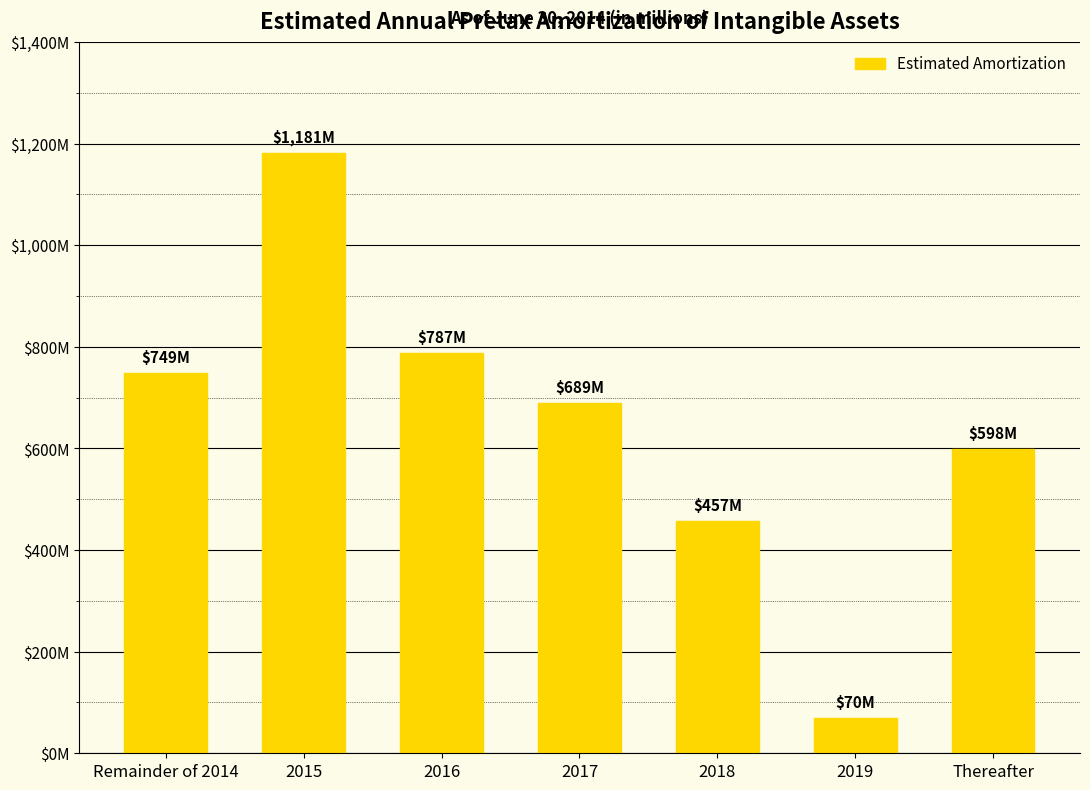

What value does the data have at 2019?

70